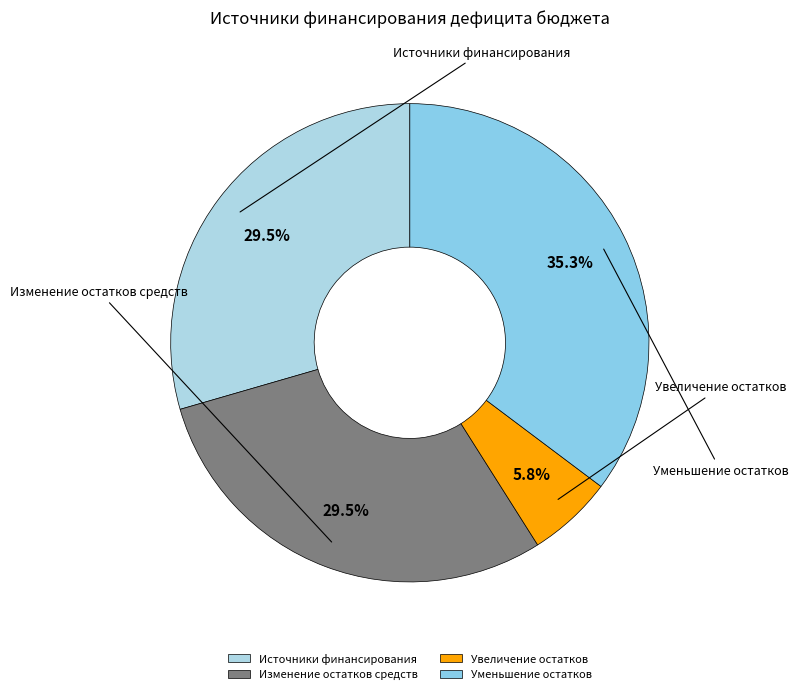

Count the number of slices in the pie.

4